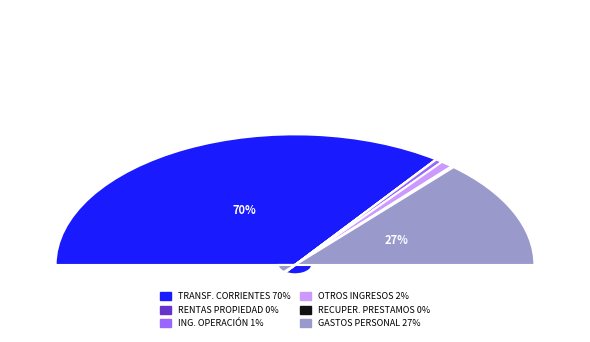

How many segments does this pie chart have?

6